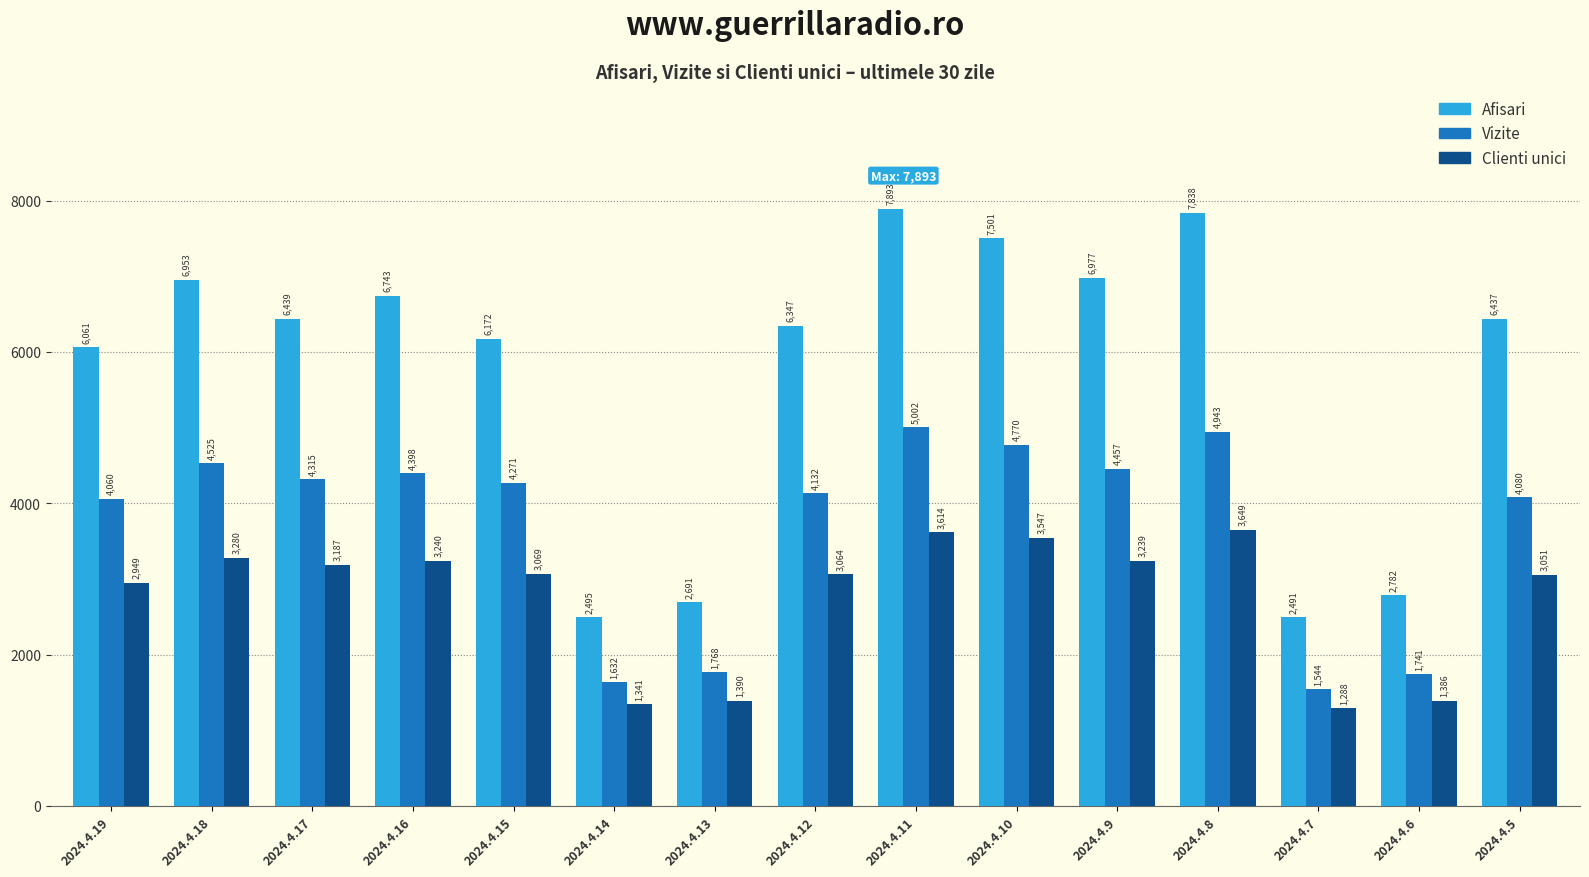

How many groups of bars are there?

15